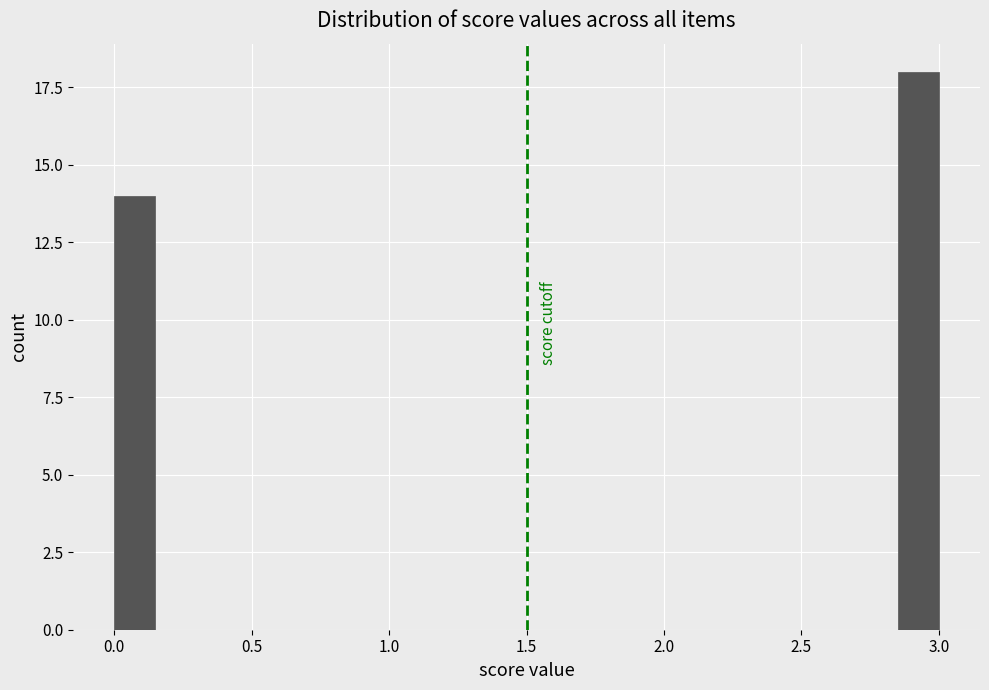

Read against the x-axis, roughly where is the centre of the tallest bar?

2.95